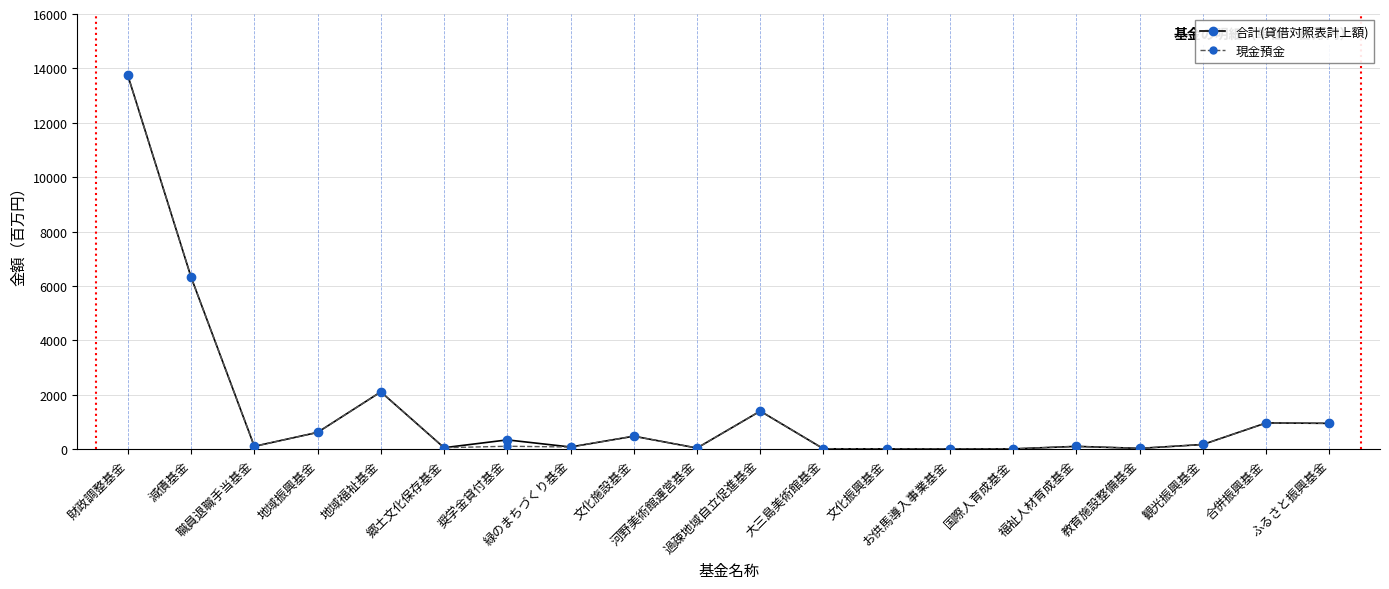

In 現金預金, how many points are lower than both neighbors (excluding endpoints)?

6